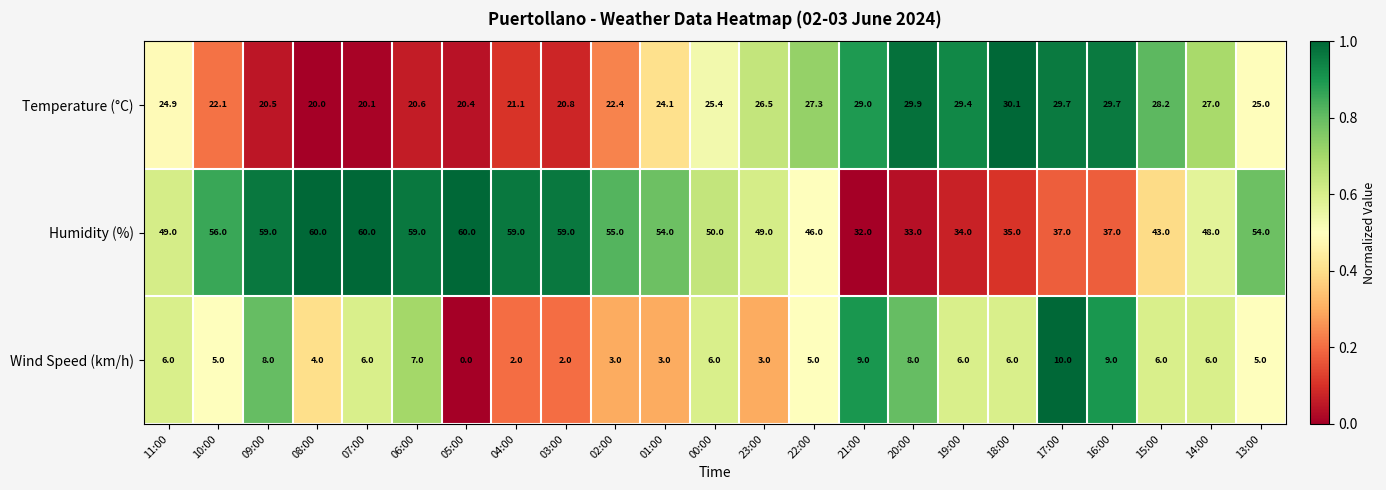

Which series changed the most between 02:00 and 20:00?

Humidity (%)